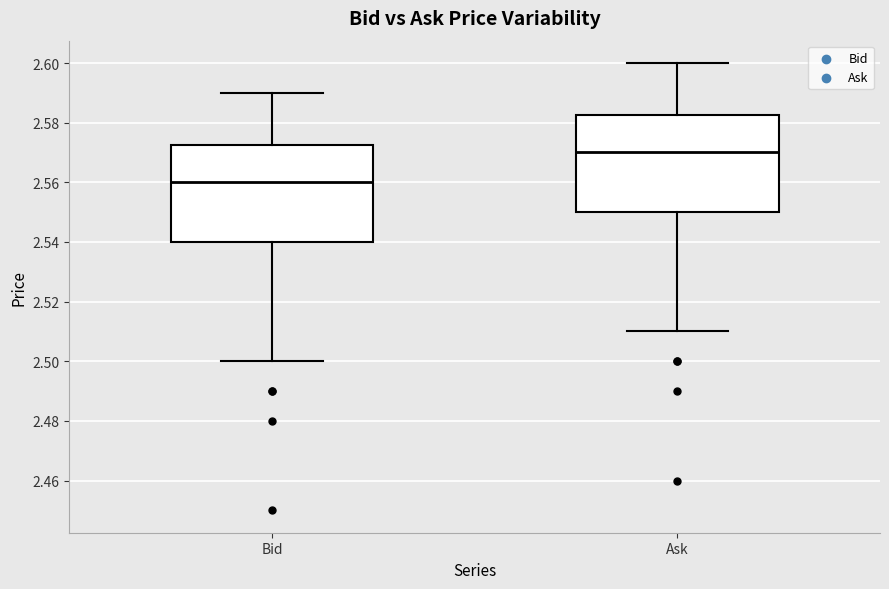

Reading left to right, transcribe this box plot: for each box, give where its median line is, the range the box spans, and where its two whiskers end, as read against the y-axis. The values are not printed on the chart, so give them approximately, as read against the axis.

Bid: median 2.560, box 2.540 to 2.572, whiskers 2.500 to 2.590
Ask: median 2.570, box 2.550 to 2.582, whiskers 2.510 to 2.600